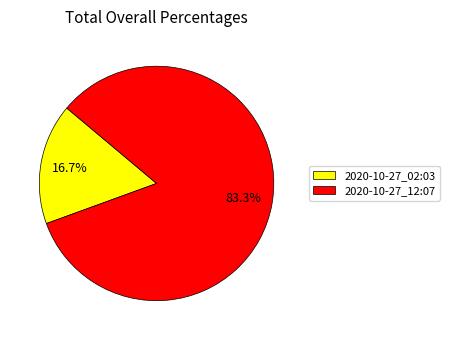

Between 2020-10-27_02:03 and 2020-10-27_12:07, which is larger?

2020-10-27_12:07